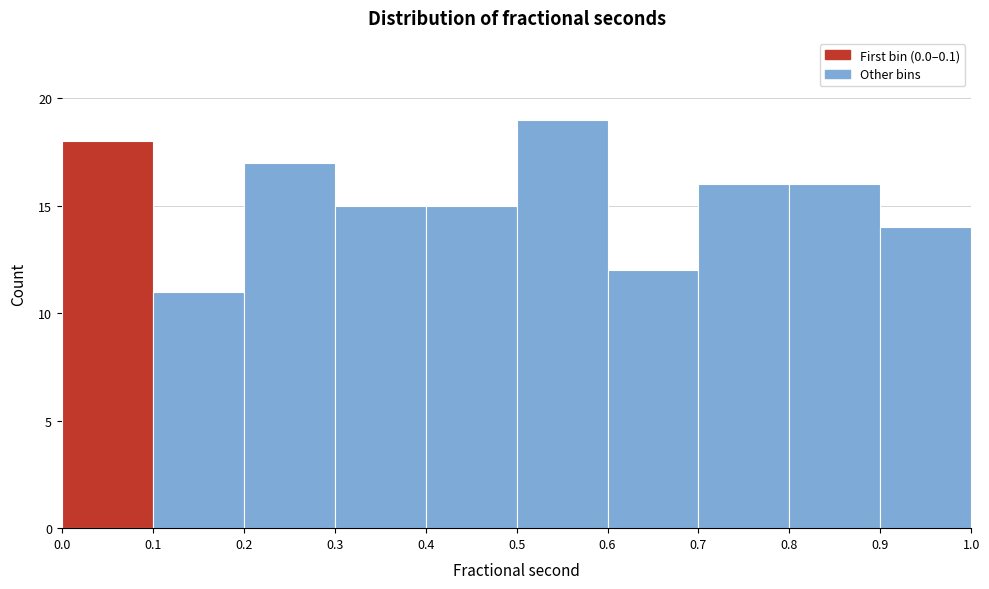

Reading left to right, transcribe this chart: for each bar, give the range it covers on the x-axis and its height. The values are not printed on the chart, so give them approximately, as read against the axis.

0.0 to 0.1: 18
0.1 to 0.2: 11
0.2 to 0.3: 17
0.3 to 0.4: 15
0.4 to 0.5: 15
0.5 to 0.6: 19
0.6 to 0.7: 12
0.7 to 0.8: 16
0.8 to 0.9: 16
0.9 to 1.0: 14